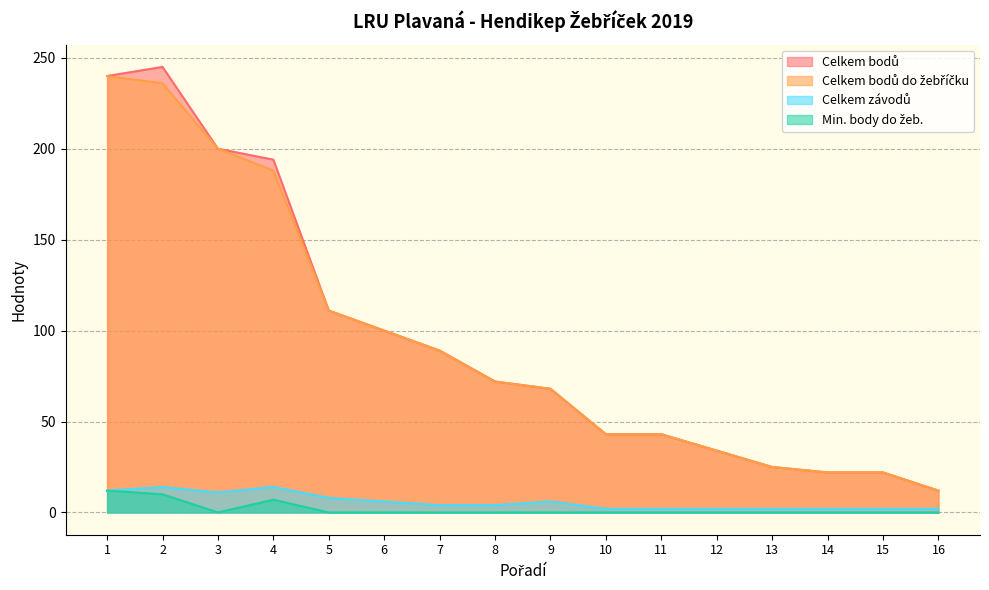

What is the sum of all Celkem závodů values?

93